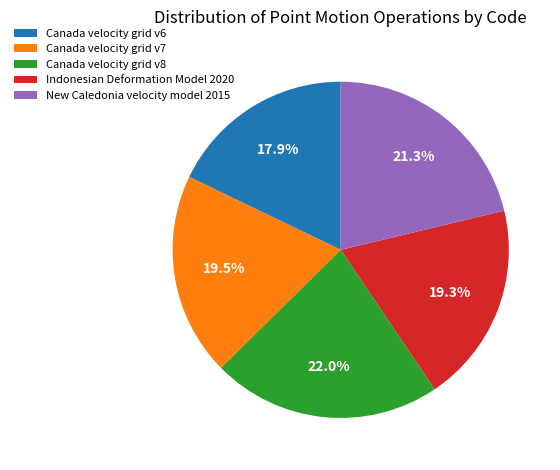

Count the number of slices in the pie.

5